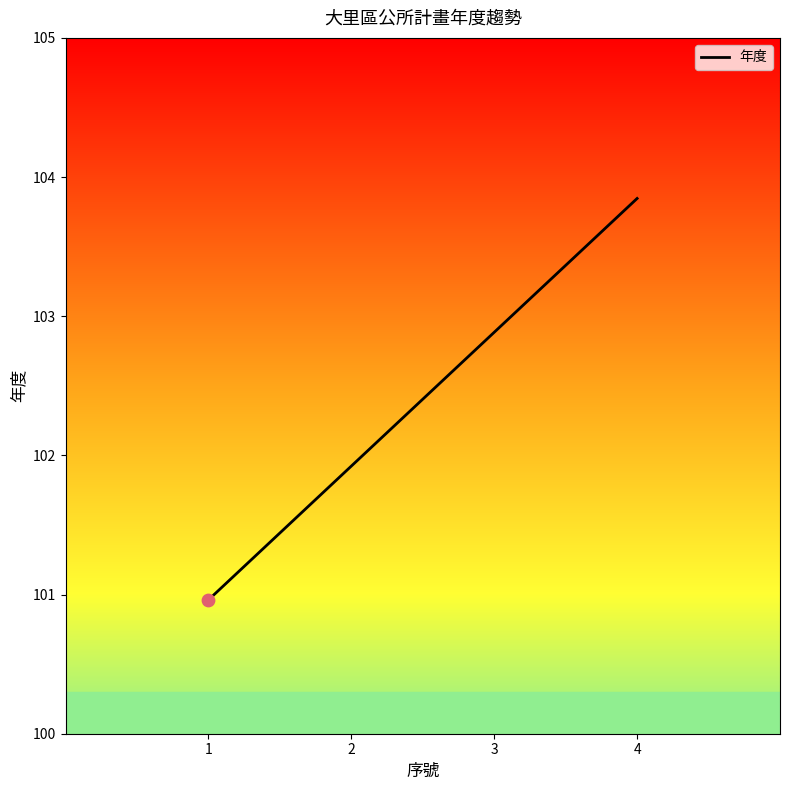

Which has a higher value, 4 or 3?

4